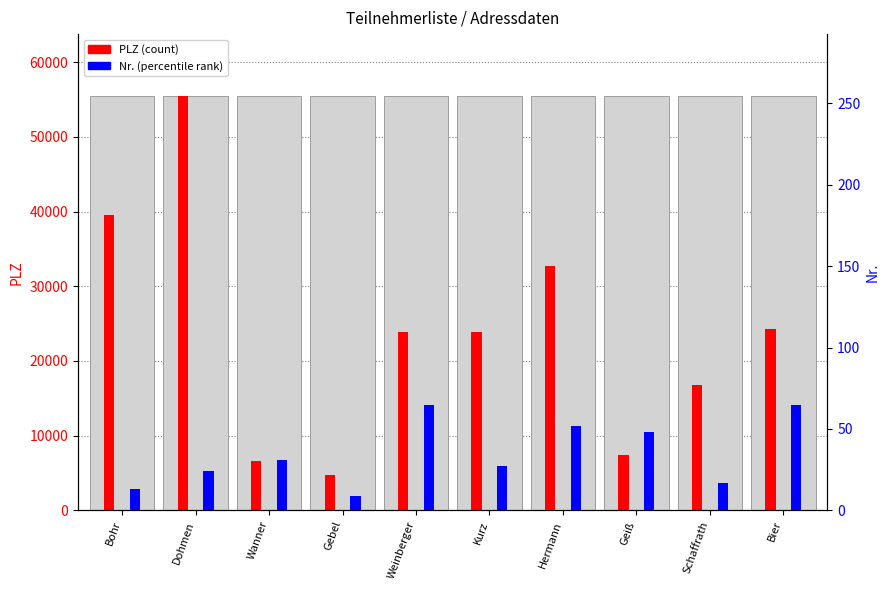

The value of PLZ (count) at Hermann is 42693. True or false?

False